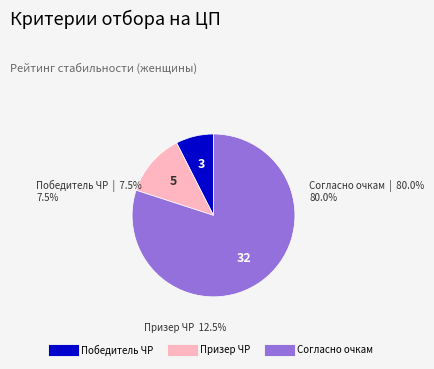

What percentage do Призер ЧР and Победитель ЧР together represent?

20.0%